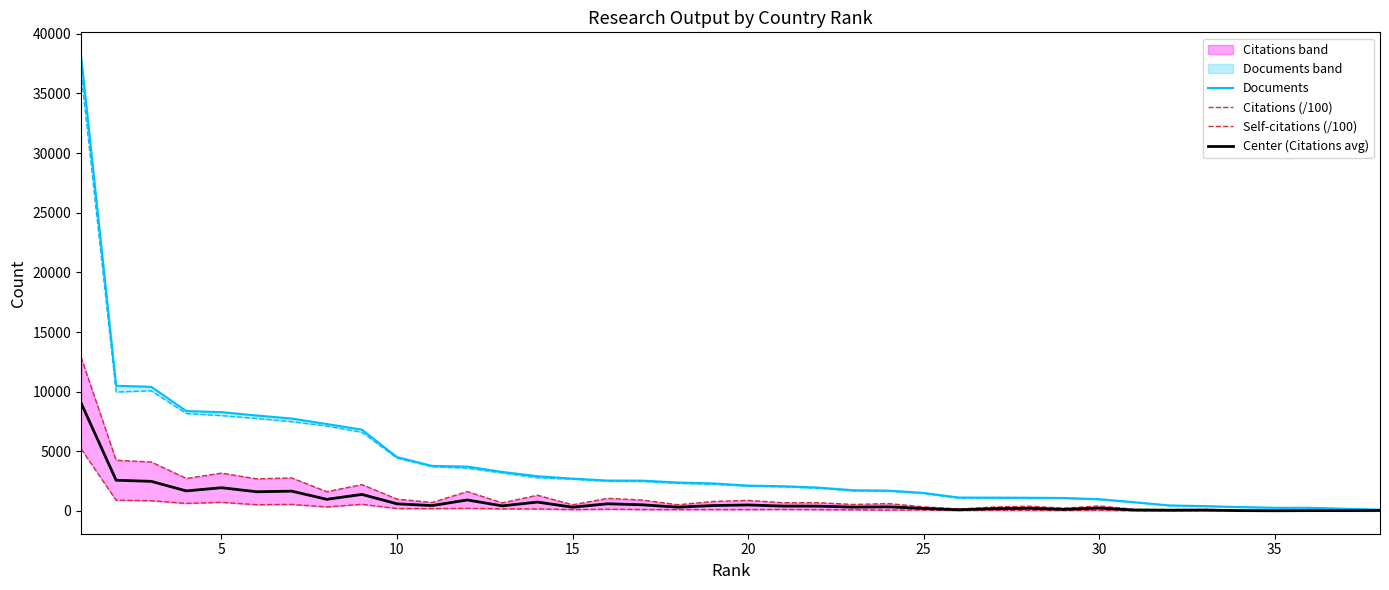

What is the maximum value for Center (Citations avg)?

9058.0